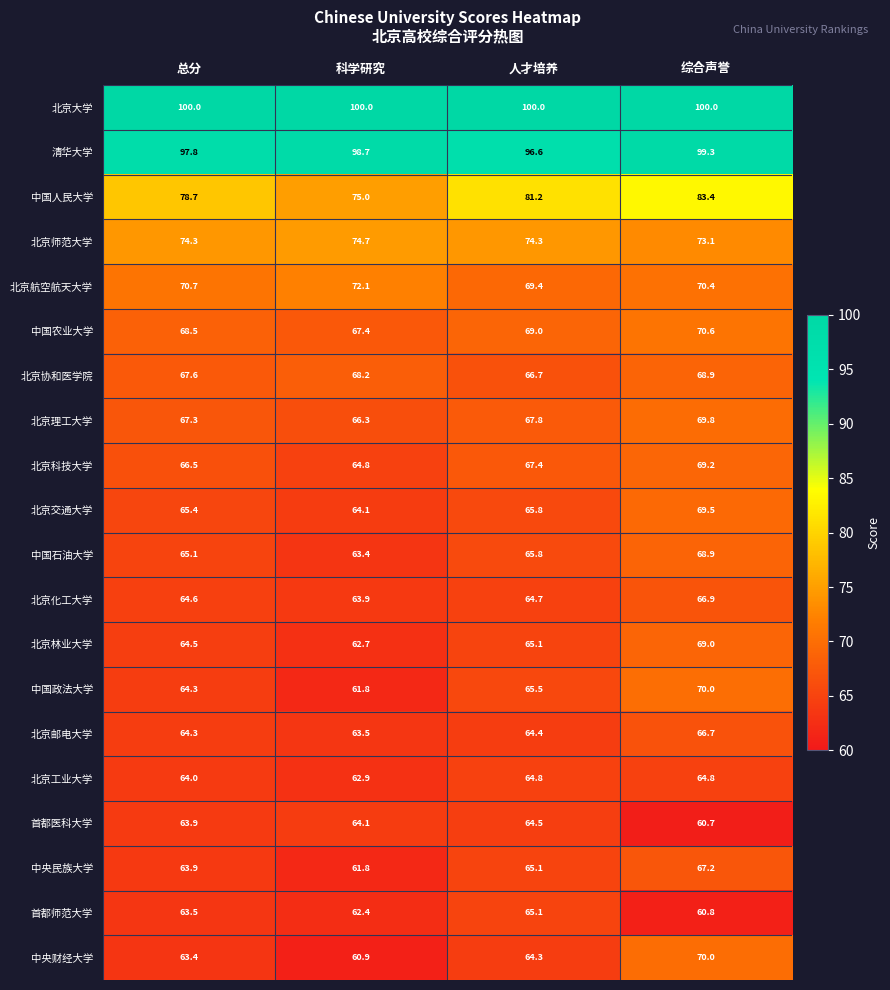

What is the smallest value displayed?

60.7